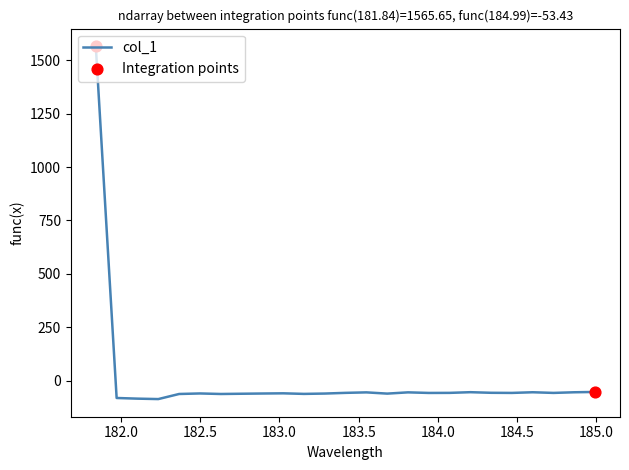

What is the minimum value shown in the chart?

-86.8